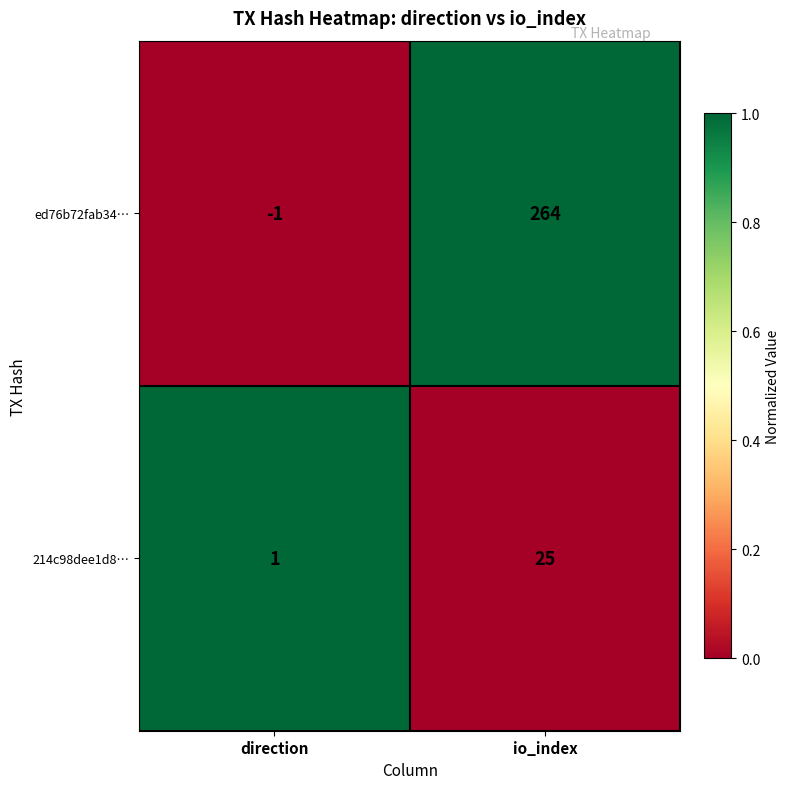

Rank the series by their maximum value, from highest to lowest.

ed76b72fab34…, 214c98dee1d8…